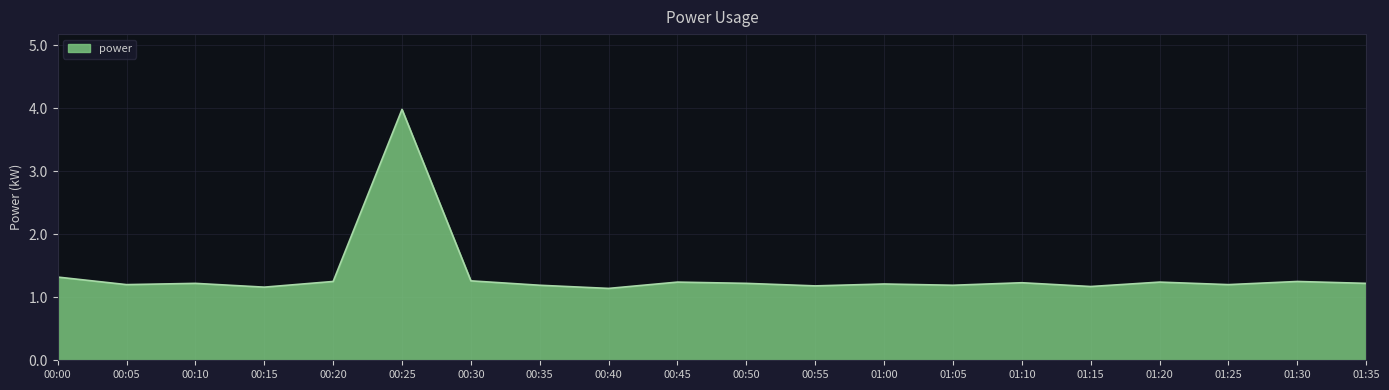

What is the difference between the maximum and minimum values?

2.8